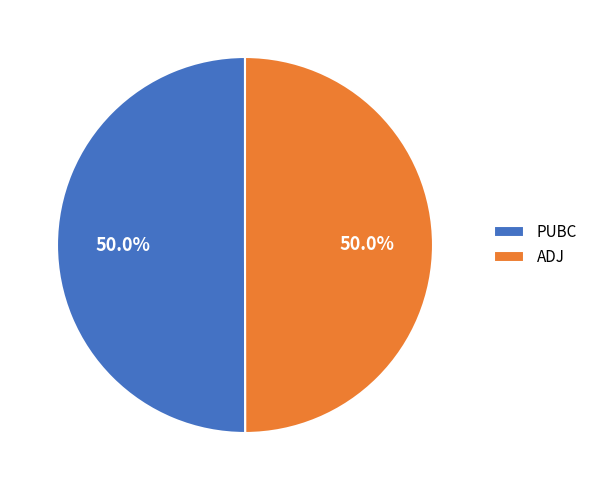

What is the ratio of the value at ADJ to the value at PUBC?

1.0